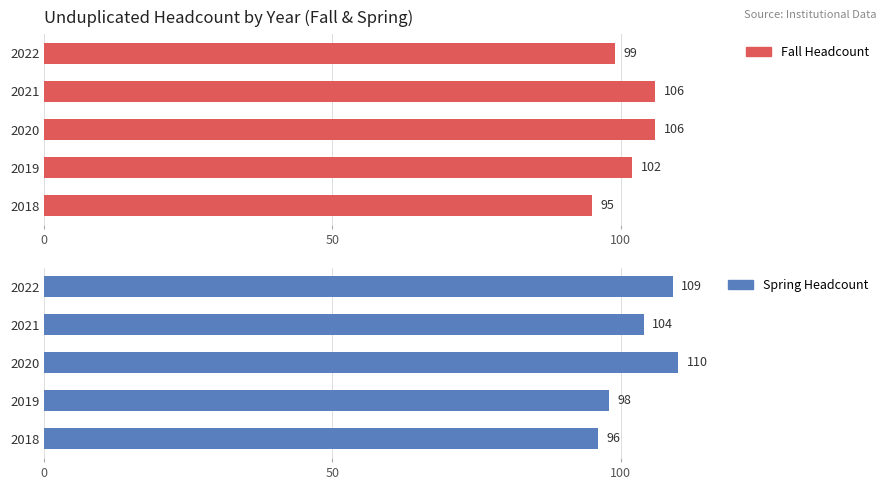

Which series has the largest total across all categories?

Spring Headcount